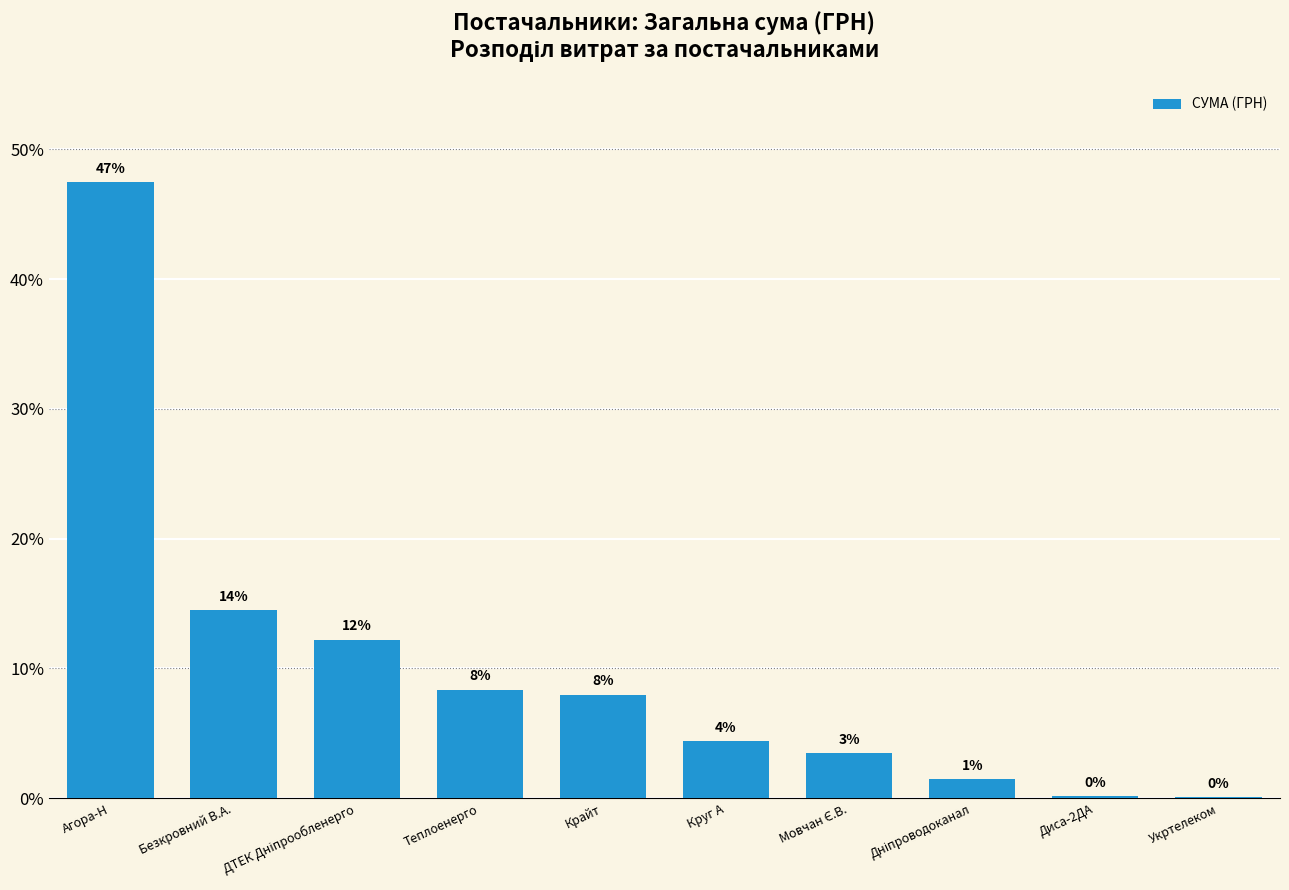

What position from the left is Мовчан Є.В.?

7